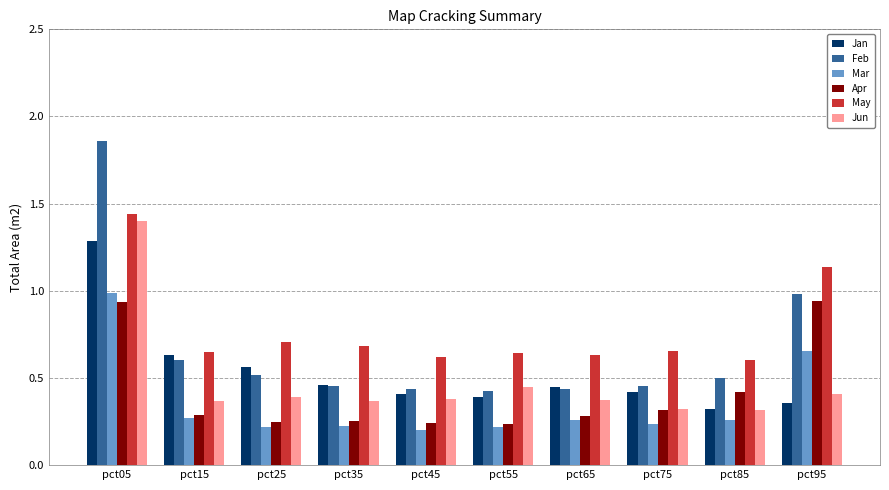

At which category is the sum across all series the highest?

pct05